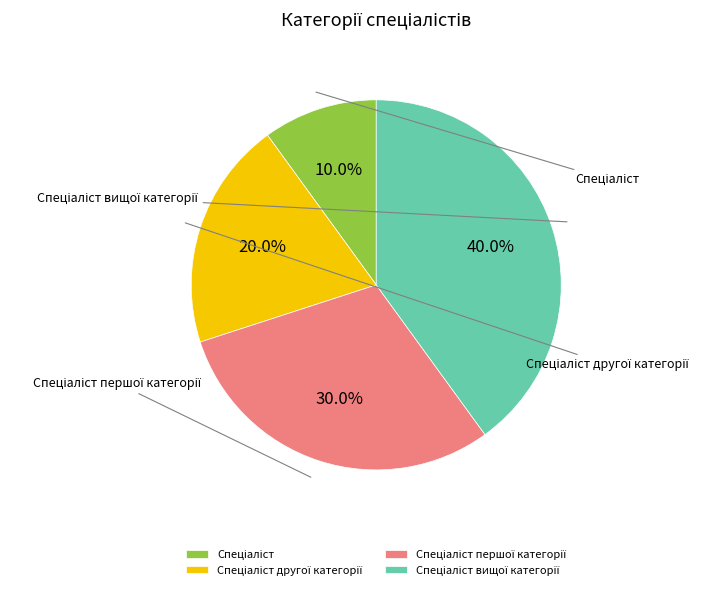

Is the sum of Спеціаліст другої категорії and Спеціаліст першої категорії greater than half?

No